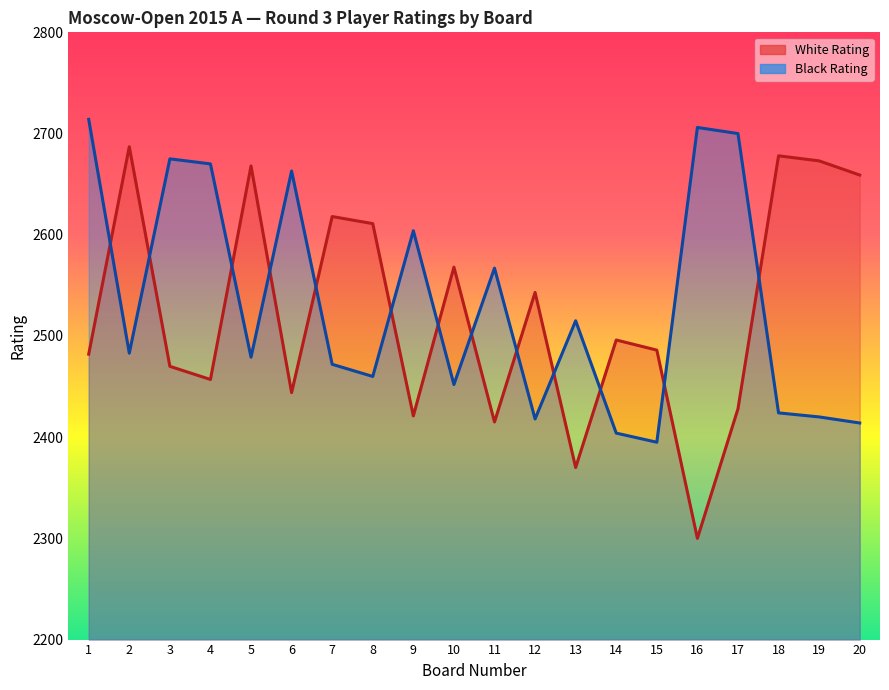

What is the sum of all Black Rating values?

50635